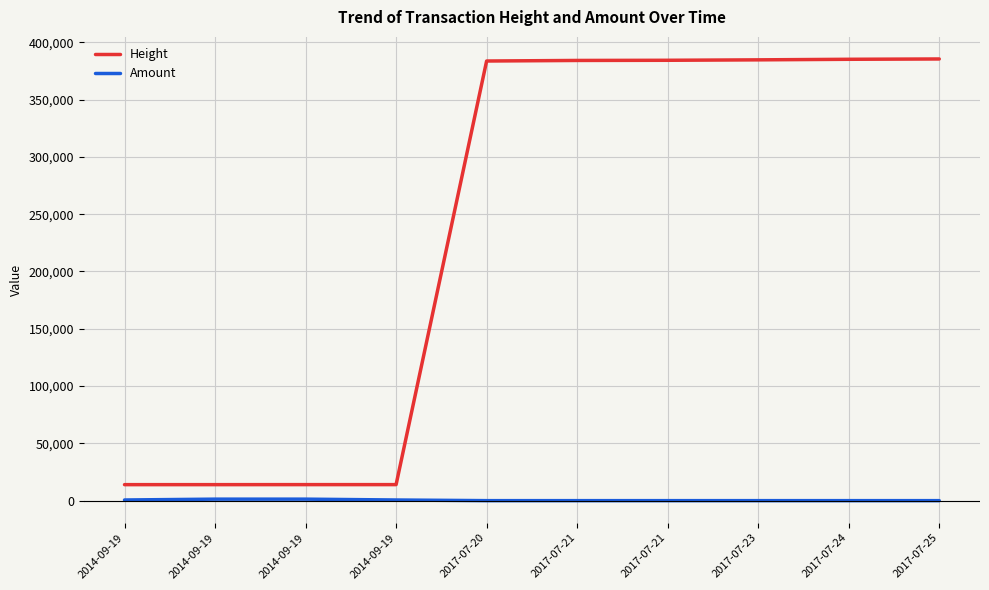

Which label corresponds to the largest value in the chart?

2017-07-25